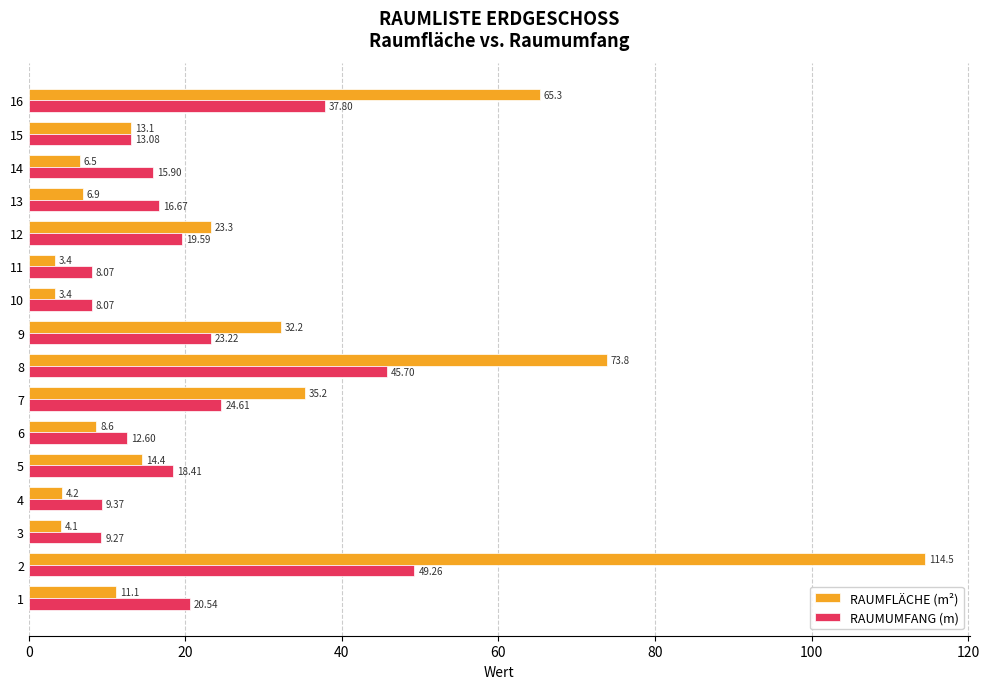

Is the value of RAUMUMFANG (m) at 6 greater than the value of RAUMFLÄCHE (m²) at 9?

No